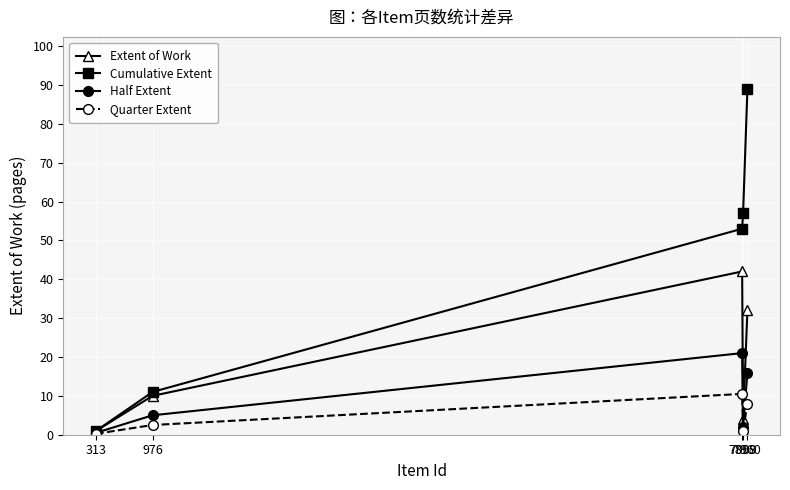

How many categories are shown in the chart?

5